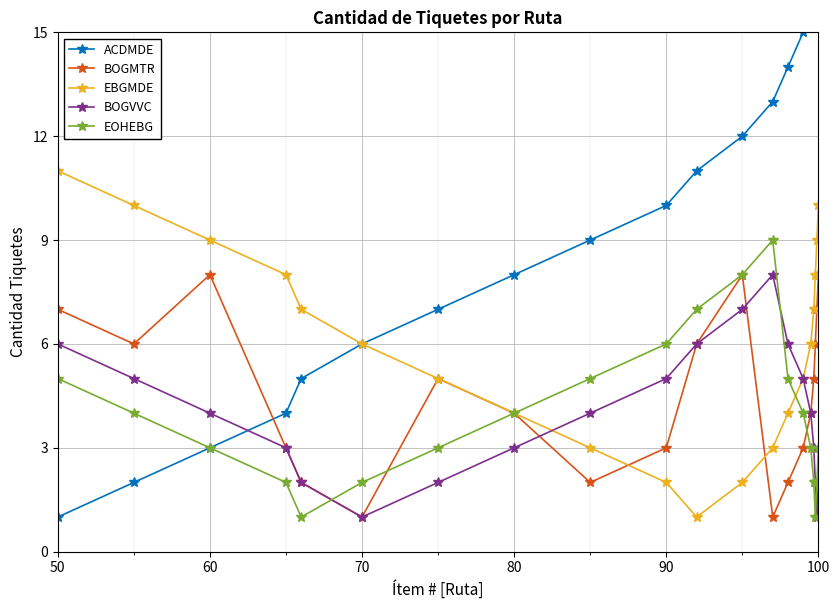

Read the EBGMDE value at 80.

4